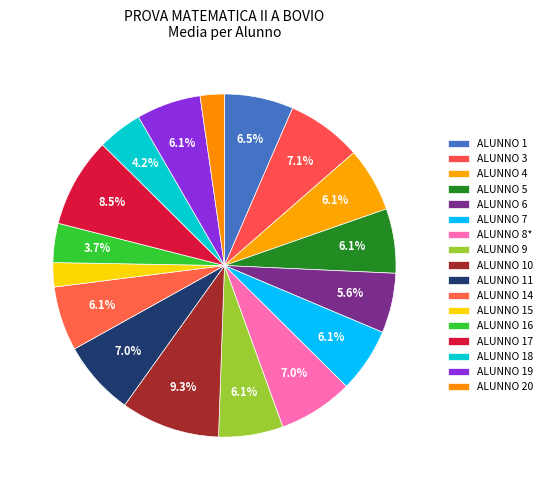

Approximately how many times larger is the value at ALUNNO 3 compared to ALUNNO 6?

1.3